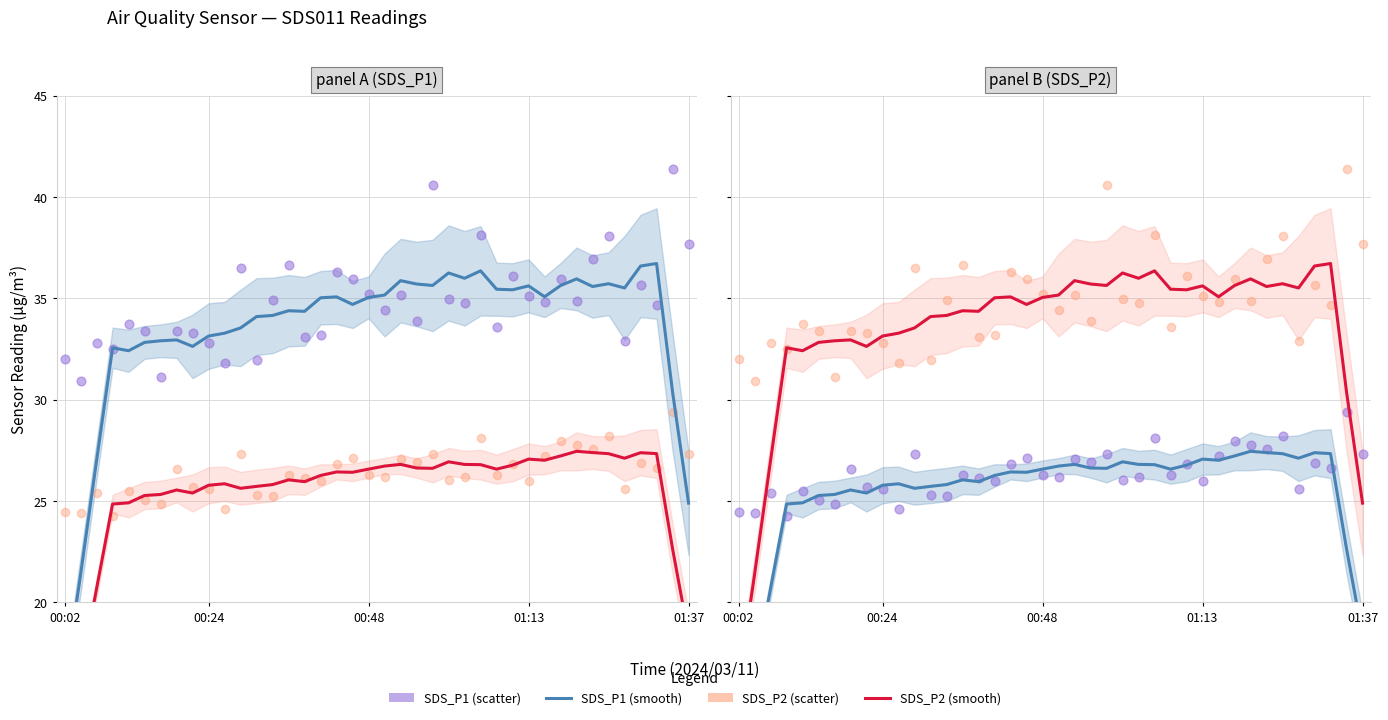

Which series reaches the maximum Y coordinate?

SDS_P1 (scatter)